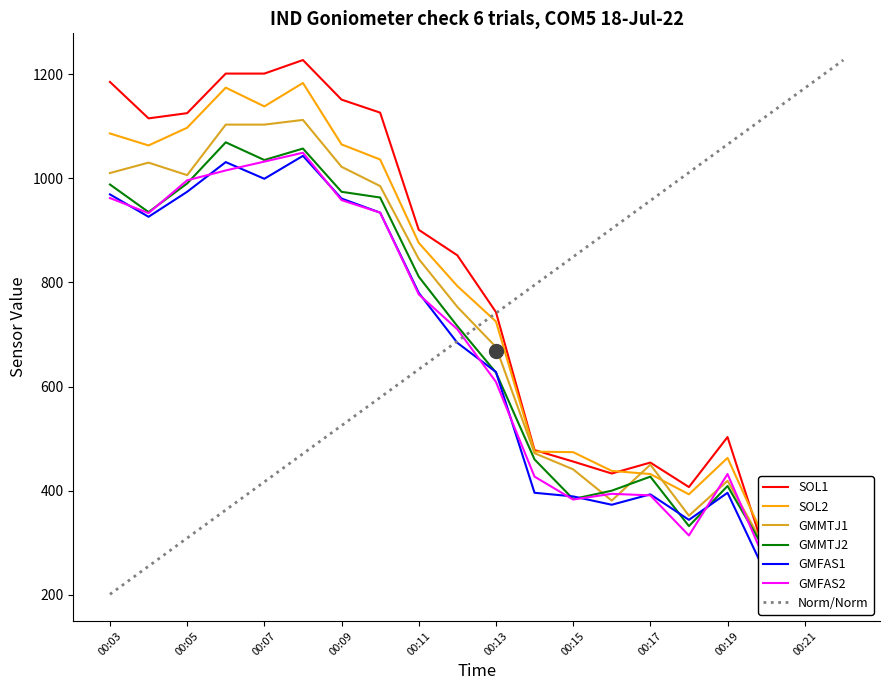

The value of Norm/Norm at 00:21 is 1848. True or false?

False